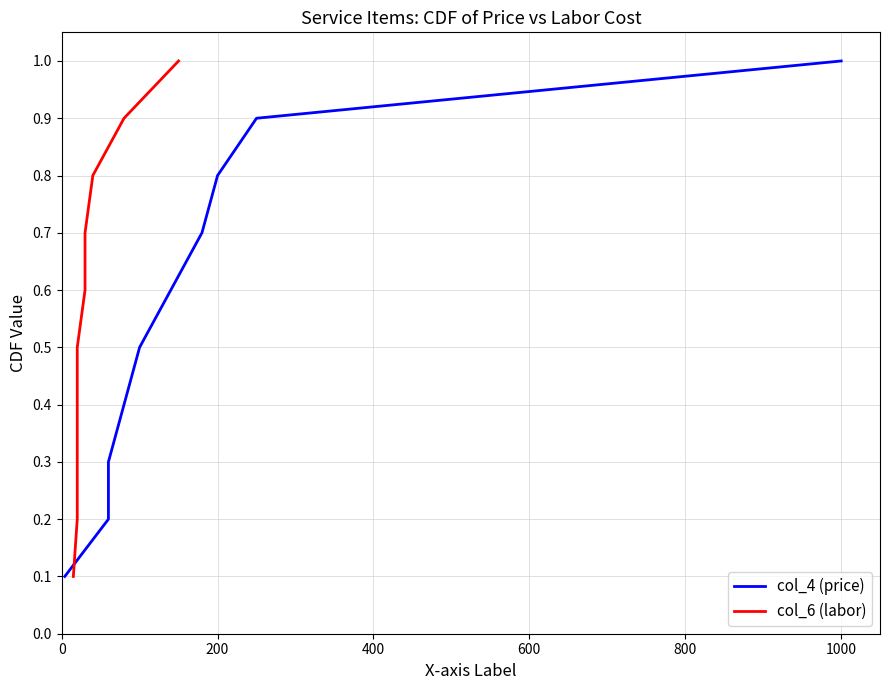

Reading right to left, what are all the values shown in this chart?

col_4 (price): 1.0	0.9	0.8	0.7	0.6	0.5	0.4	0.3	0.2	0.1
col_6 (labor): 1.0	0.9	0.8	0.7	0.6	0.5	0.4	0.3	0.2	0.1